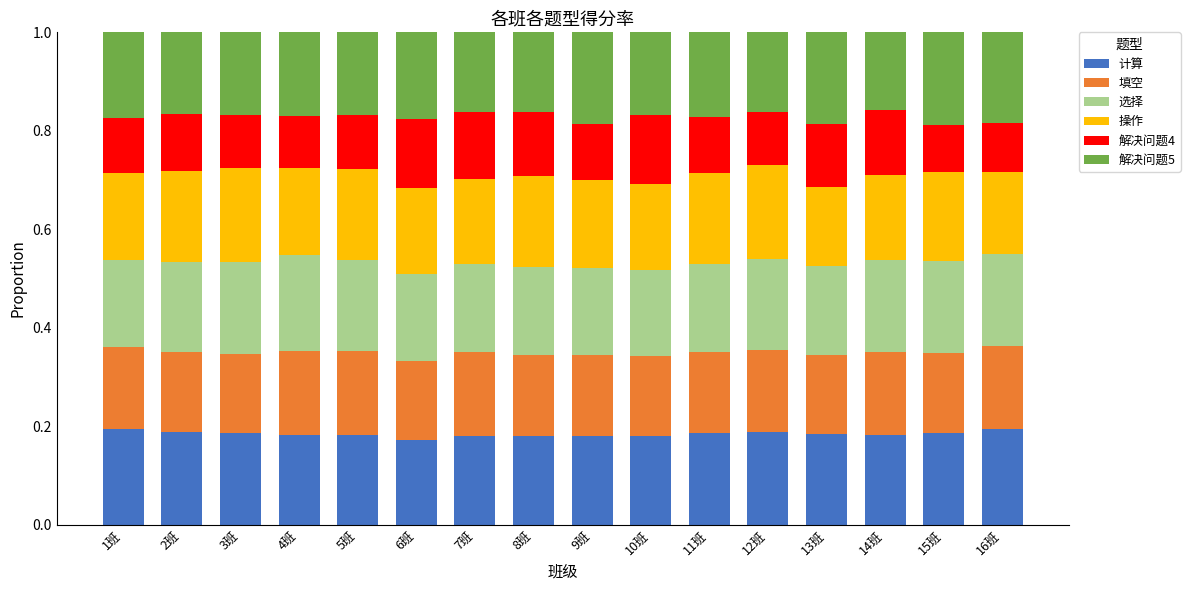

What is the total value across all series at 4班?

1.0